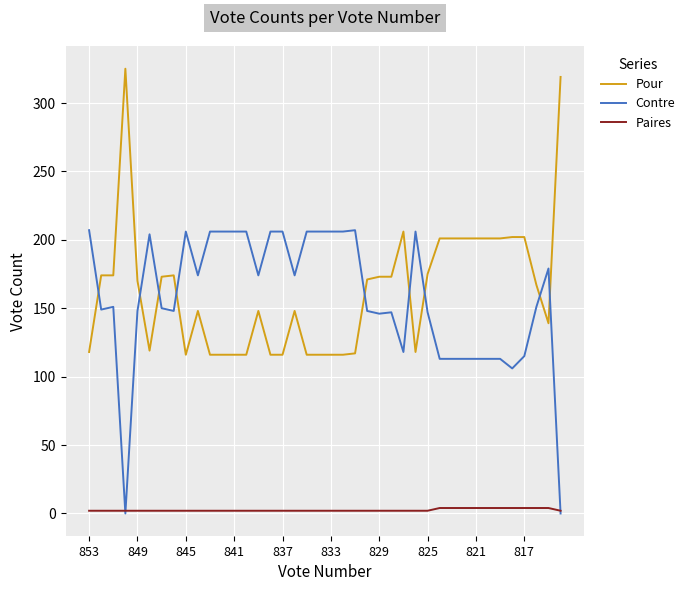

What are all the series names shown in the legend?

Pour, Contre, Paires